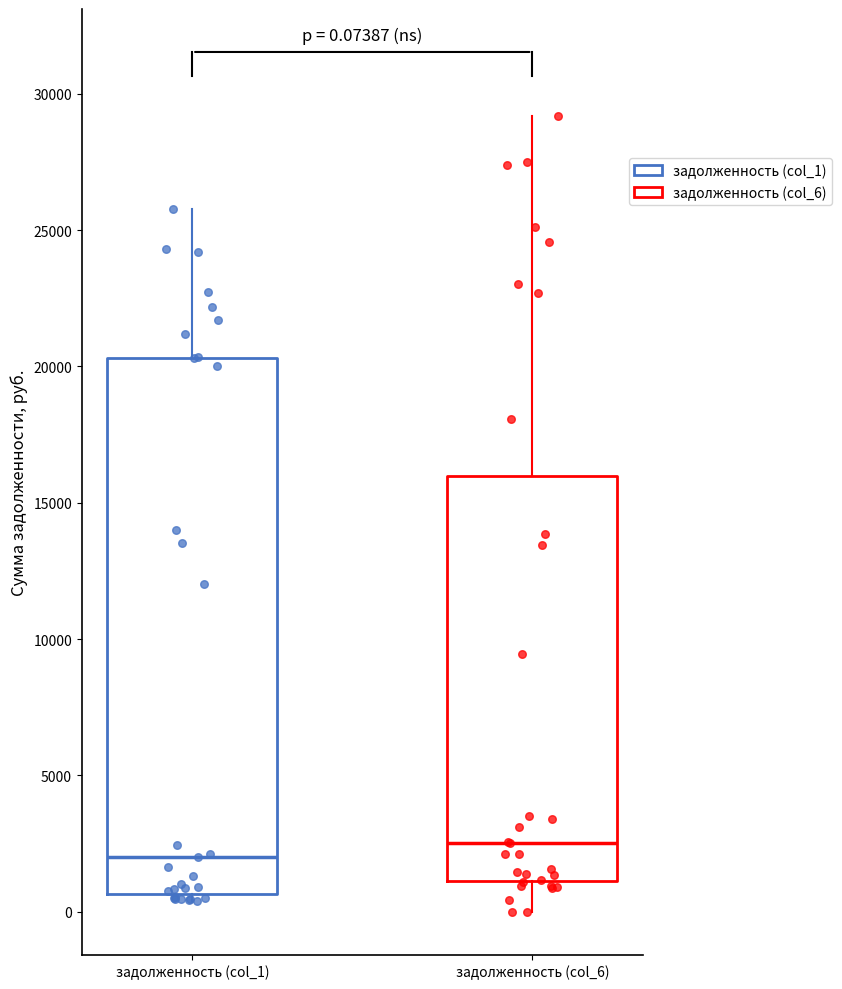

Which box's median line is the highest?

задолженность (col_6)